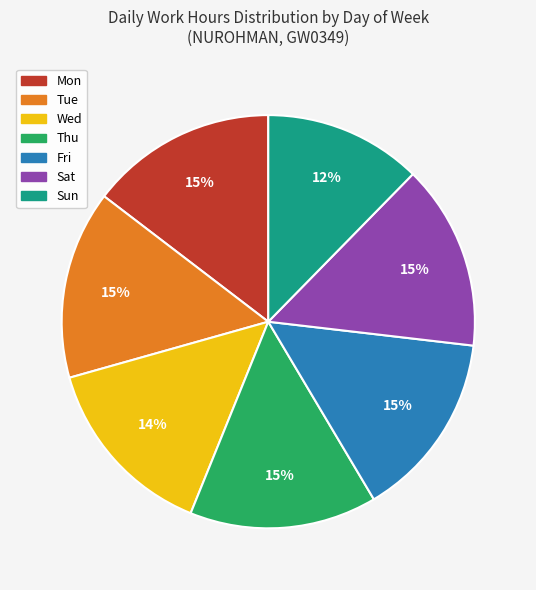

Which category has the smallest portion of the pie?

Sun